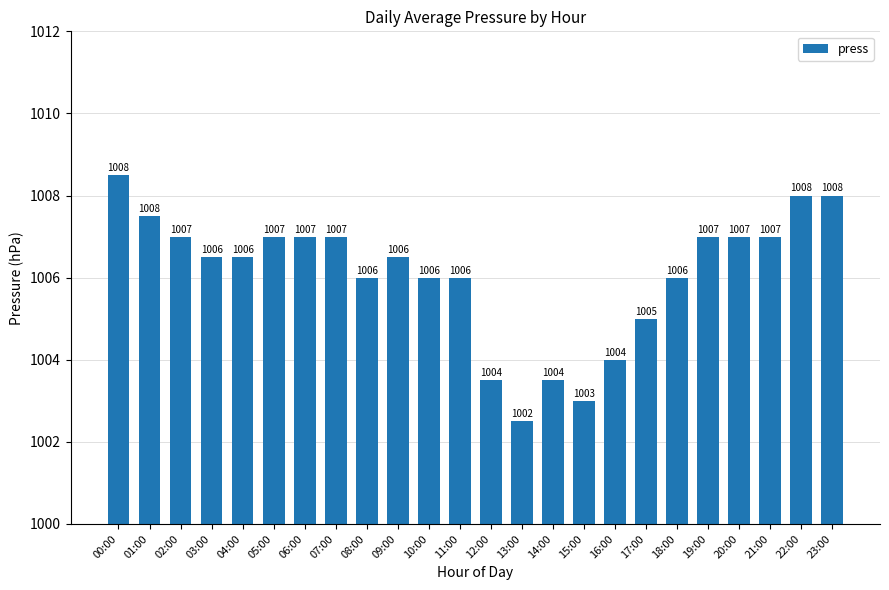

Between 22:00 and 14:00, which is larger?

22:00